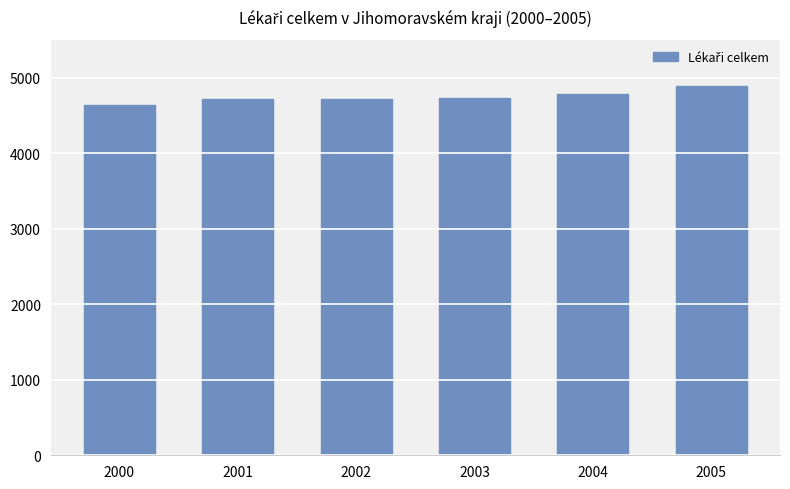

What is the ratio of the value at 2000 to the value at 2002?

1.0